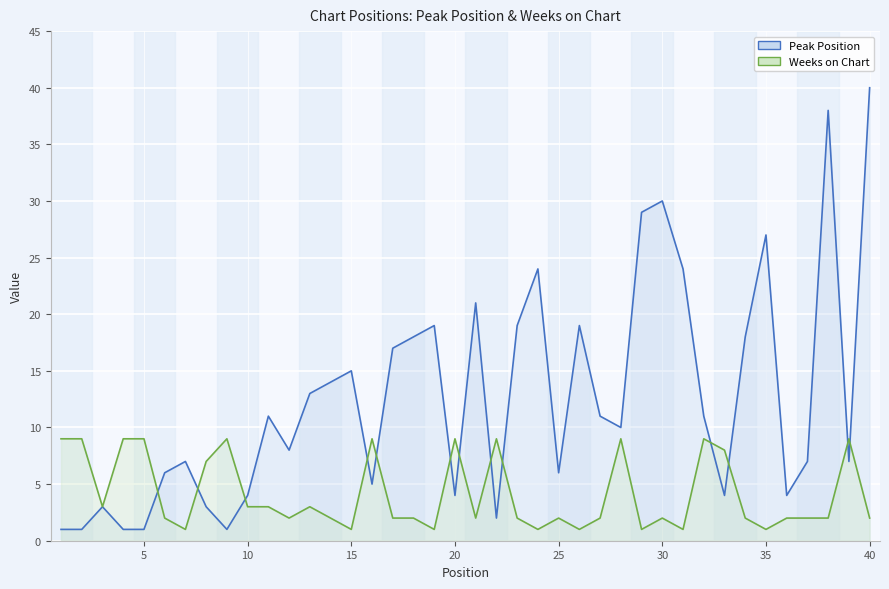

List the series in order of their peak value, highest first.

Peak Position, Weeks on Chart